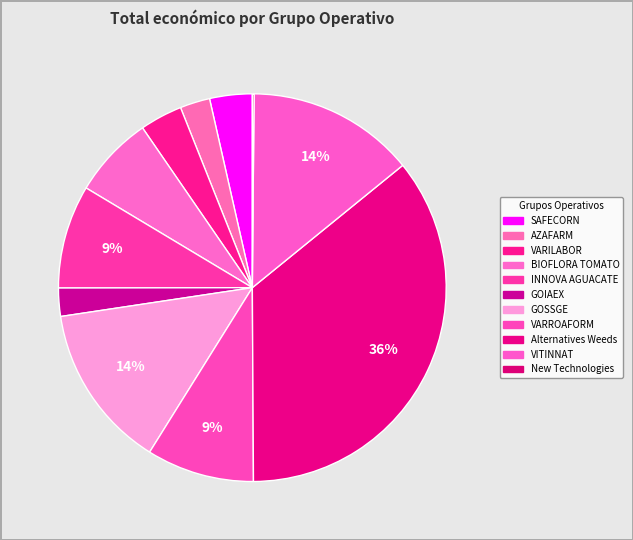

Approximately how many times larger is the value at BIOFLORA TOMATO compared to INNOVA AGUACATE?

0.8